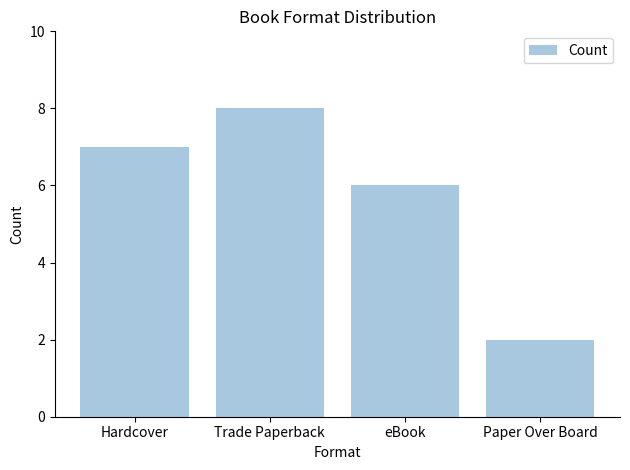

Between Paper Over Board and Hardcover, which is larger?

Hardcover